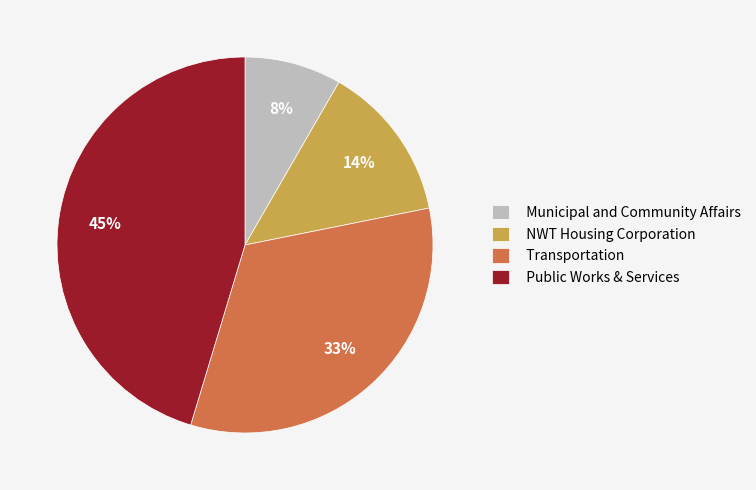

How many segments does this pie chart have?

4